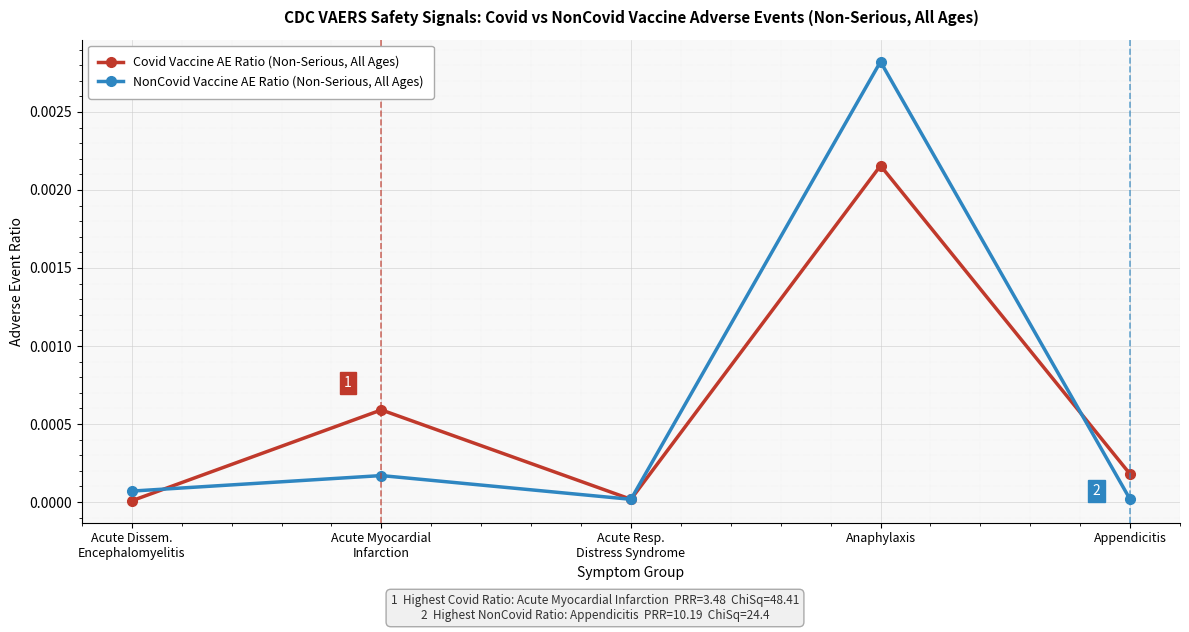

Rank the series by their average value, from lowest to highest.

Covid Vaccine AE Ratio (Non-Serious, All Ages), NonCovid Vaccine AE Ratio (Non-Serious, All Ages)